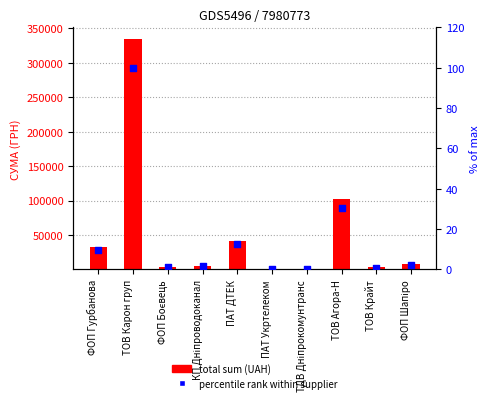

What are all the series names shown in the legend?

total sum (UAH), percentile rank within supplier